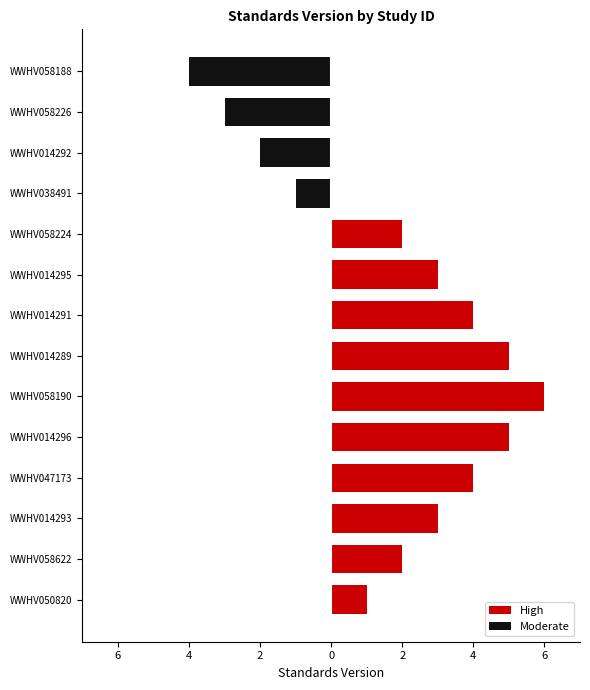

What is the average value of the Moderate series?

-1